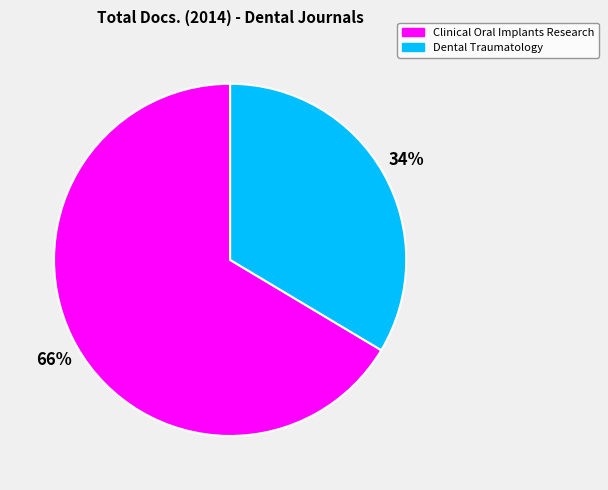

To the nearest percent, what is the combined percentage of Clinical Oral Implants Research and Dental Traumatology?

100%